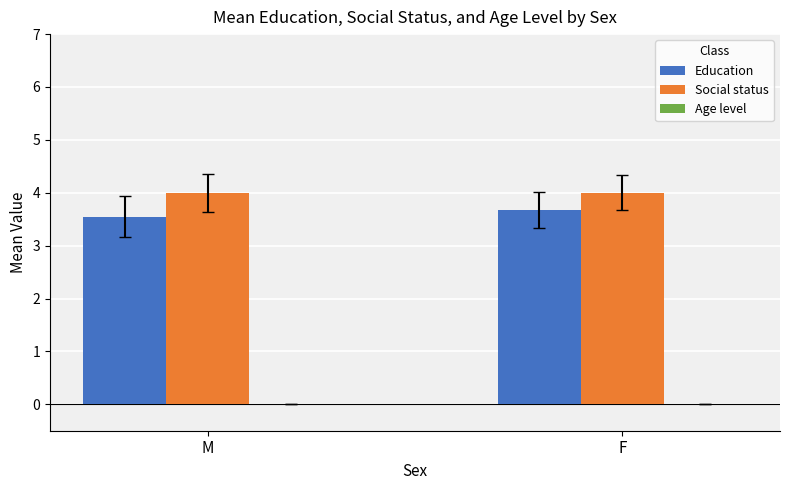

What is the approximate value of Social status at F?

4.0